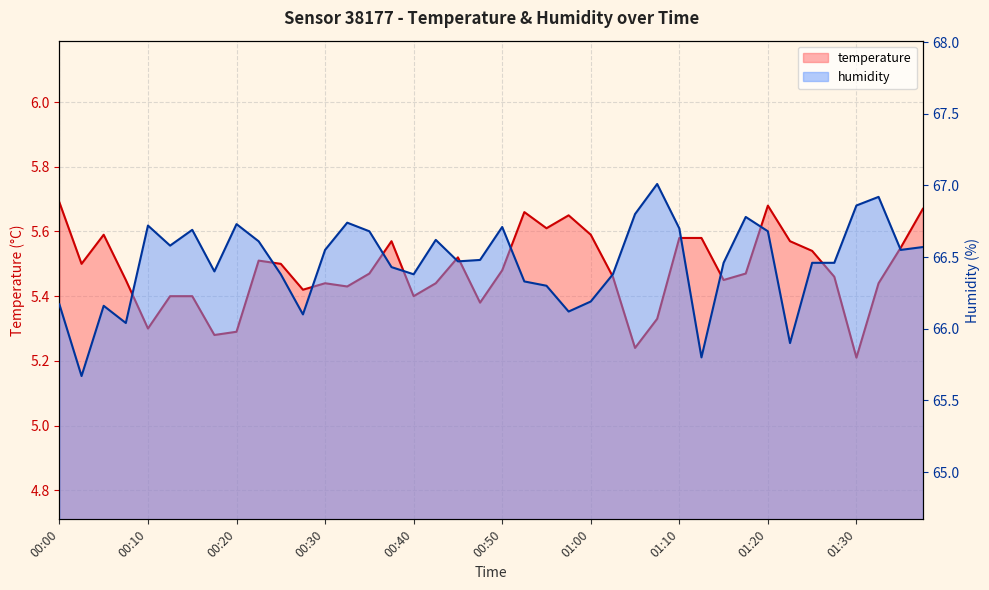

List the series in order of their overall mean, lowest first.

temperature, humidity